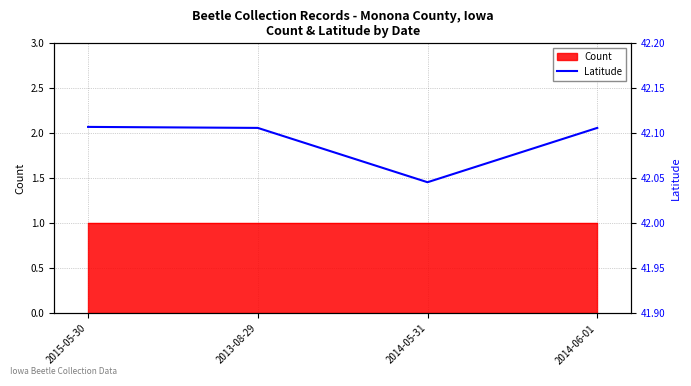

Reading right to left, transcribe all the data shown in this chart.

42.1	42.0	42.1	42.1